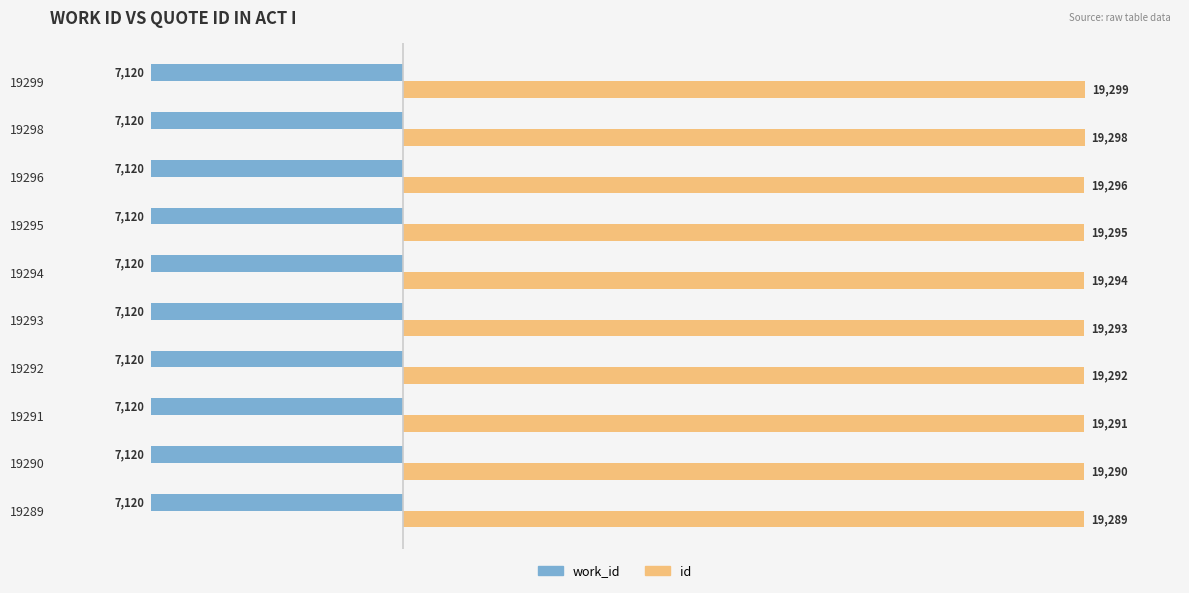

Is the value of work_id at 19296 greater than the value of id at 19299?

No